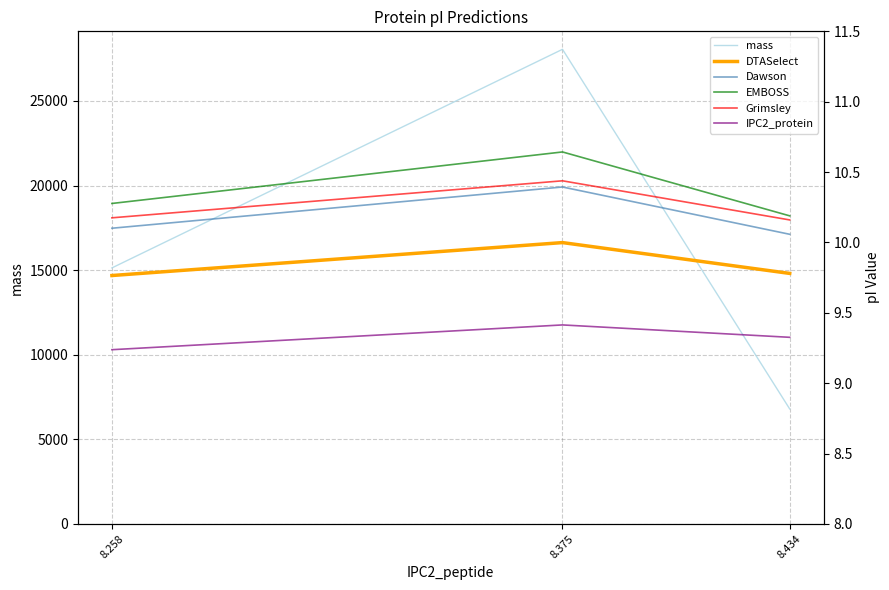

How many series are shown in this chart?

6